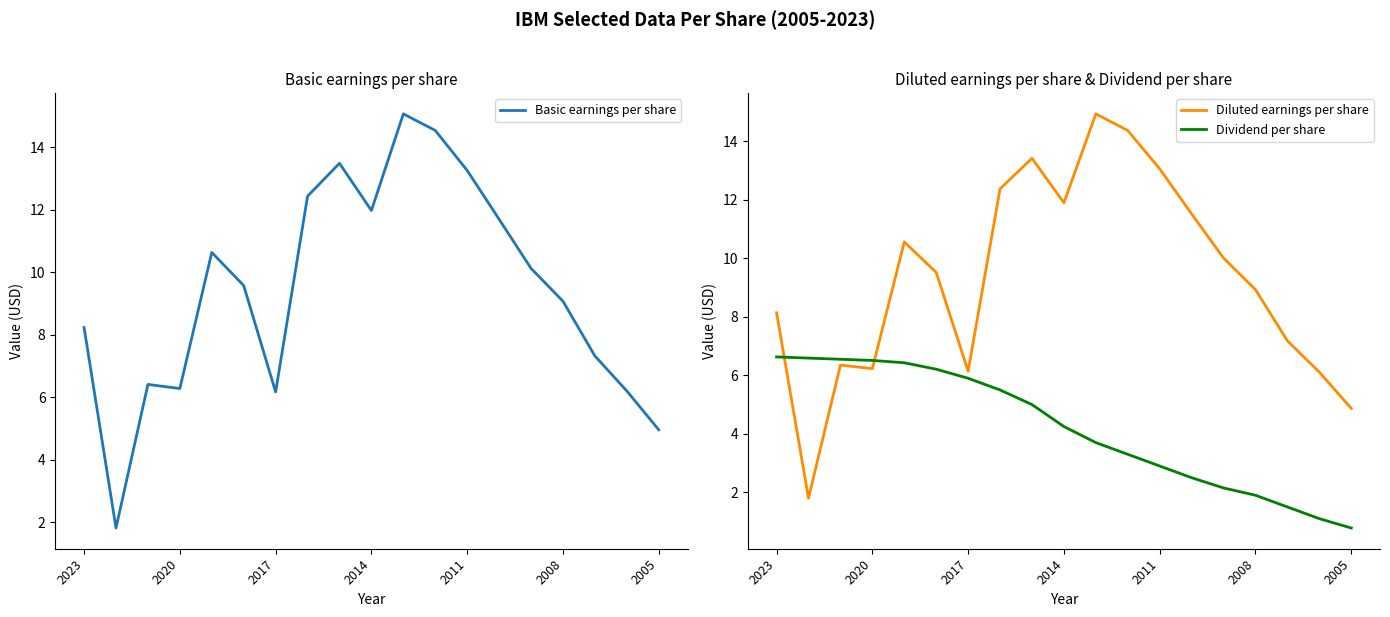

True or false: Diluted earnings per share has a value of 14.3 at 2023.

False